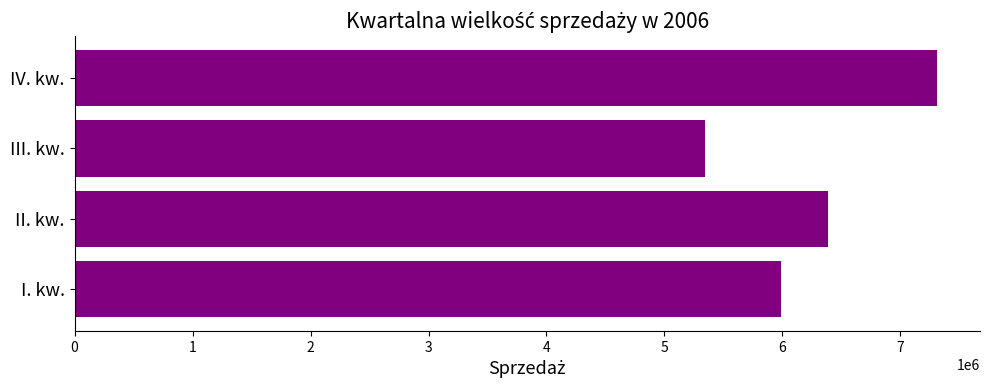

What is the greatest value displayed?

7309109